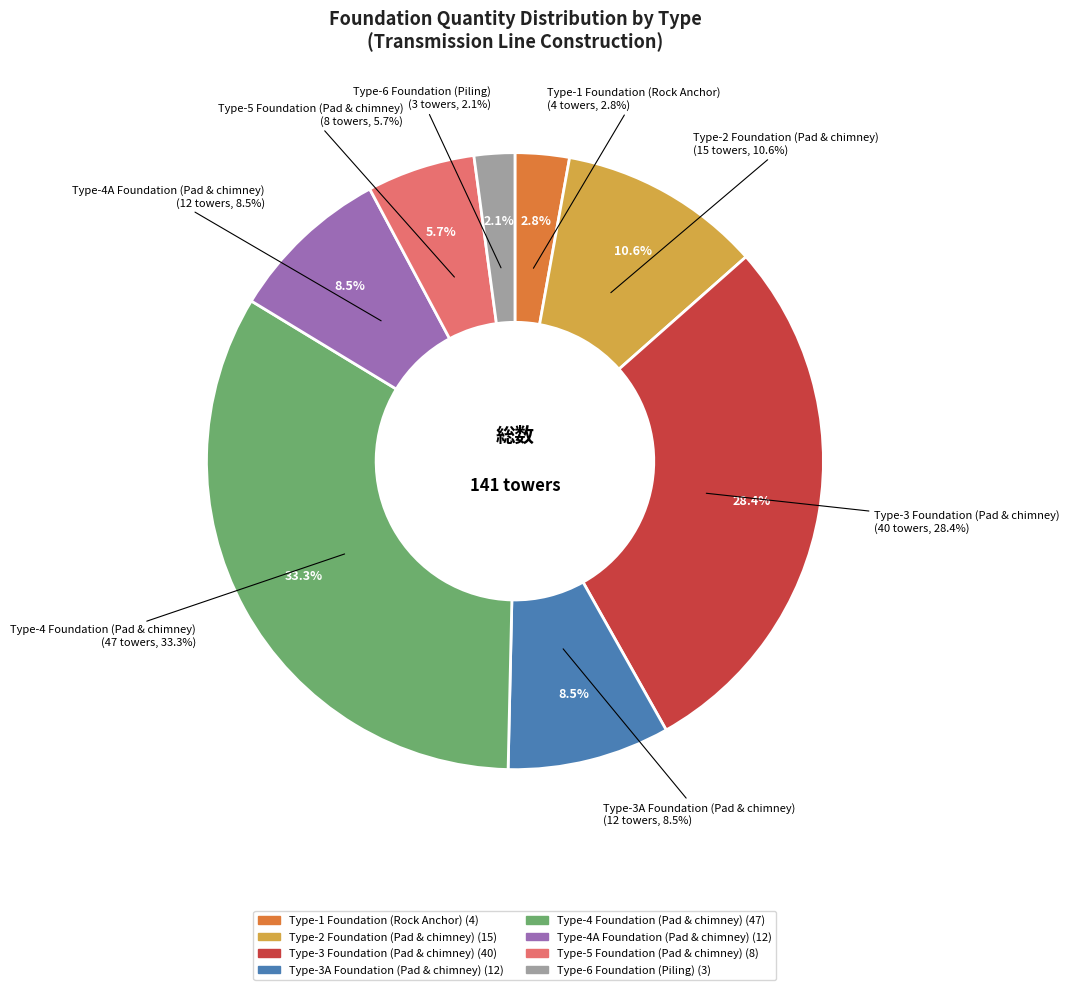

Combined, do Type-4 Foundation (Pad & chimney) and Type-1 Foundation (Rock Anchor) account for over 50%?

No